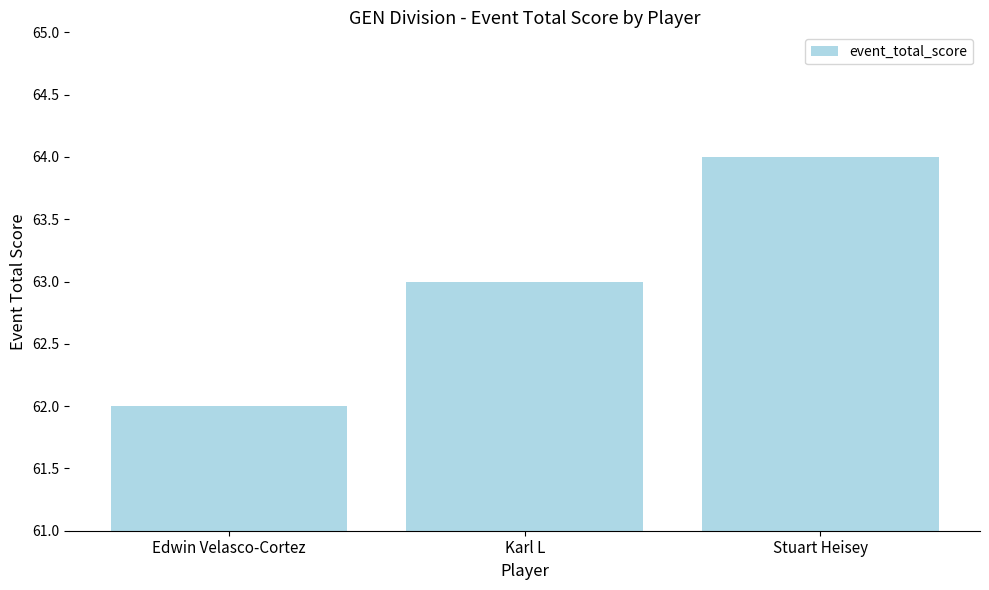

Rank the categories by value from highest to lowest.

Stuart Heisey, Karl L, Edwin Velasco-Cortez